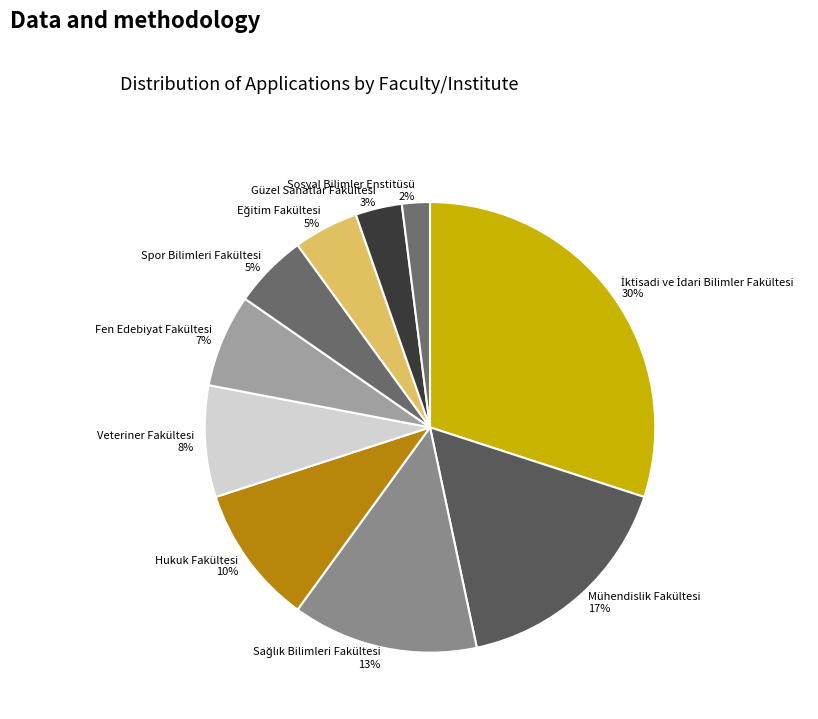

To the nearest percent, what is the combined percentage of Güzel Sanatlar Fakültesi and Mühendislik Fakültesi?

20%